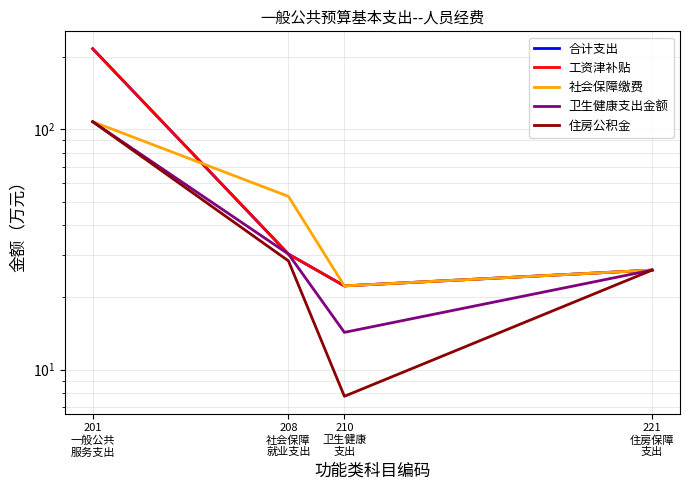

What position from the left is 201
一般公共
服务支出?

1